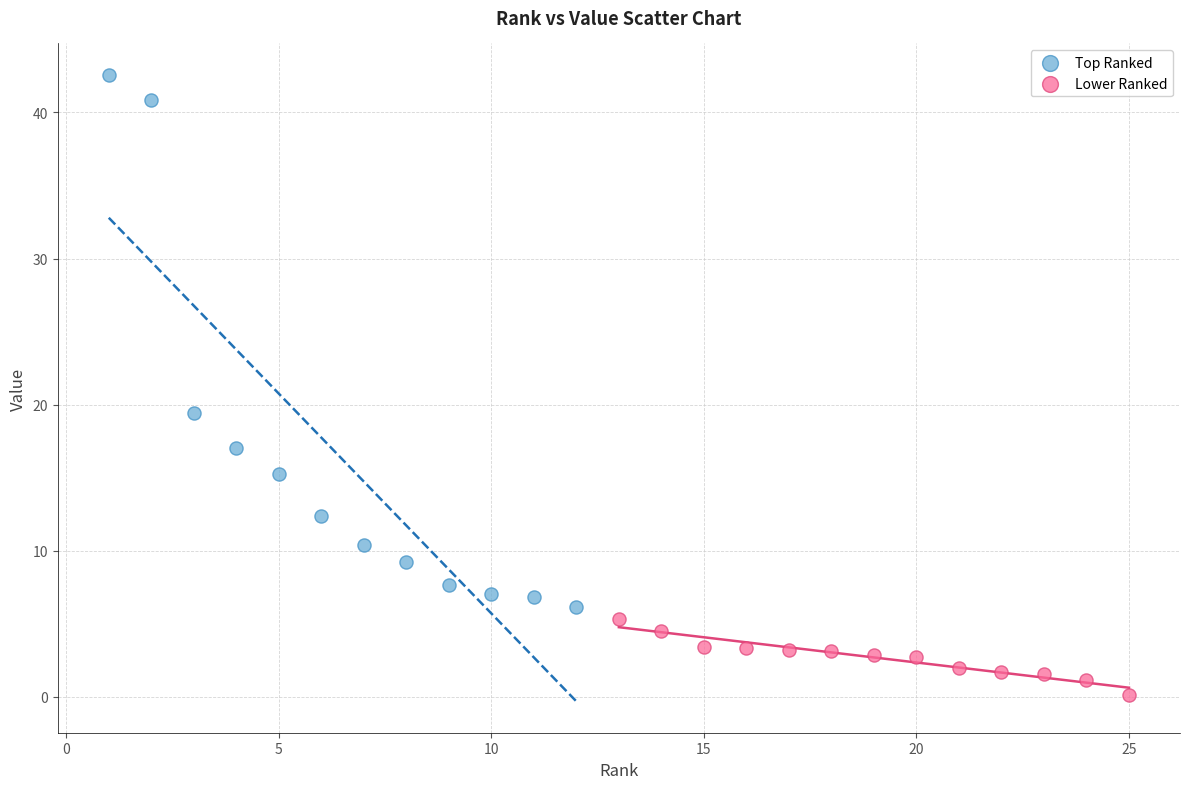

Which series reaches the maximum Y coordinate?

Top Ranked